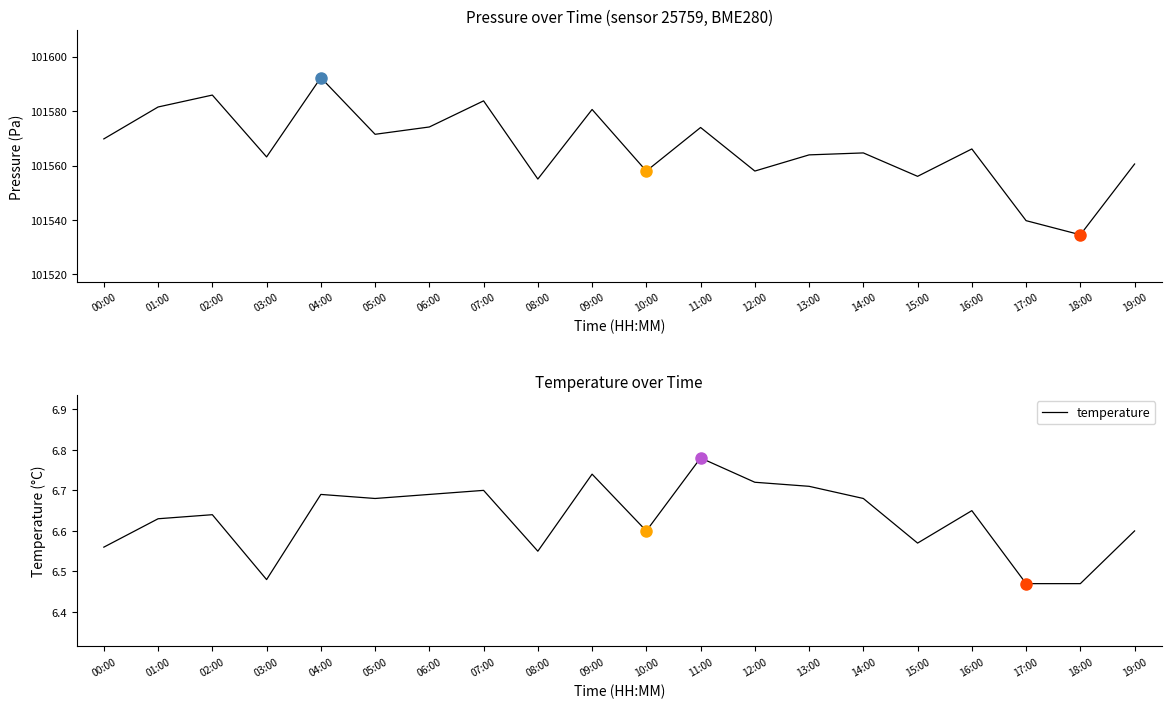

What is the total value across all series at 01:00?

101588.1